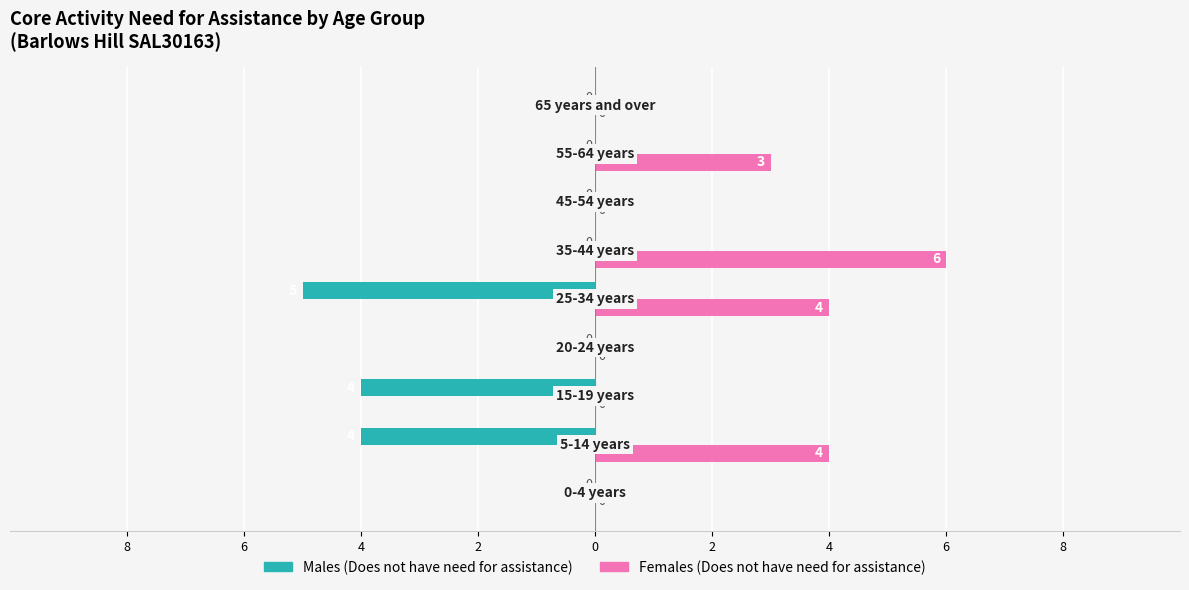

What is the label of the 2nd bar from the left?

6